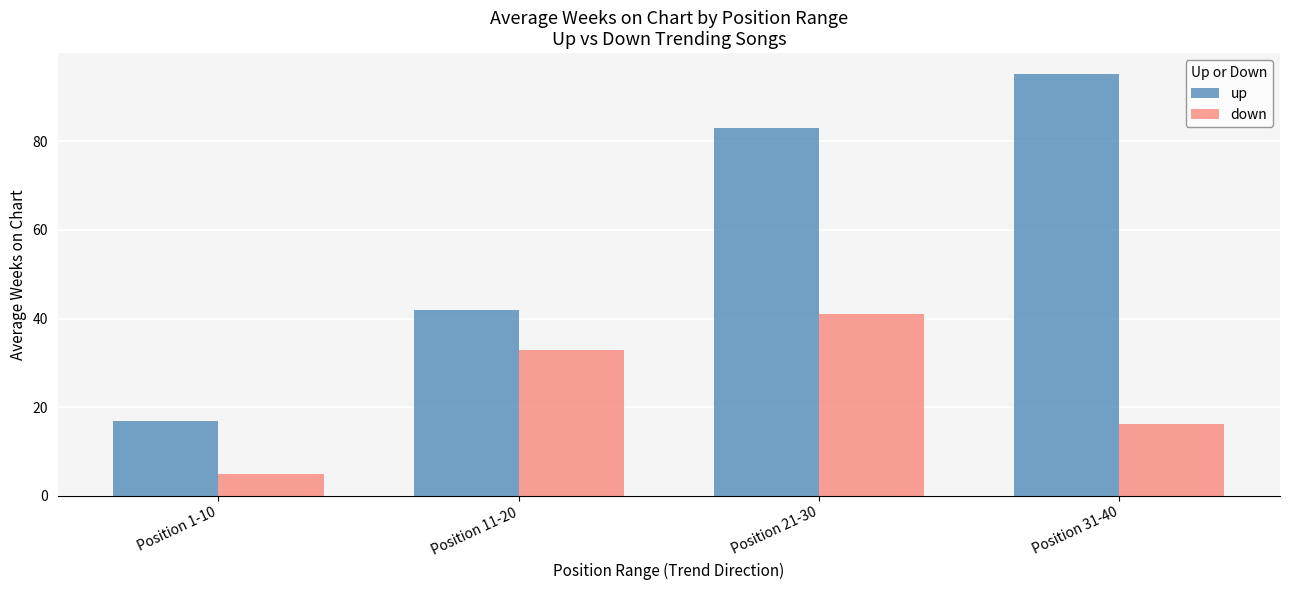

What is the difference between the highest and lowest values at Position 1-10?

11.8